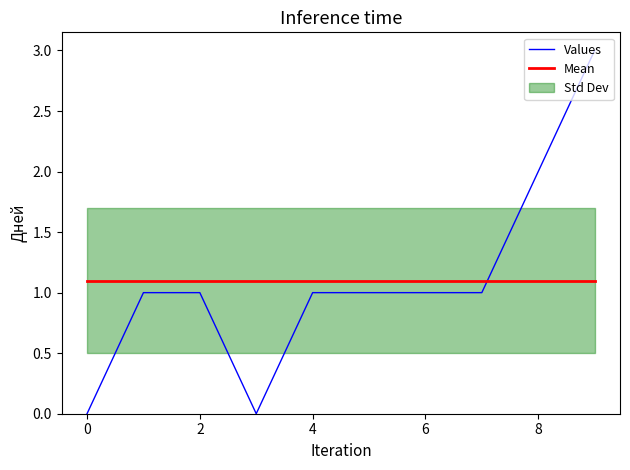

Which series ends up on top after the final intersection of Values and Mean?

Values